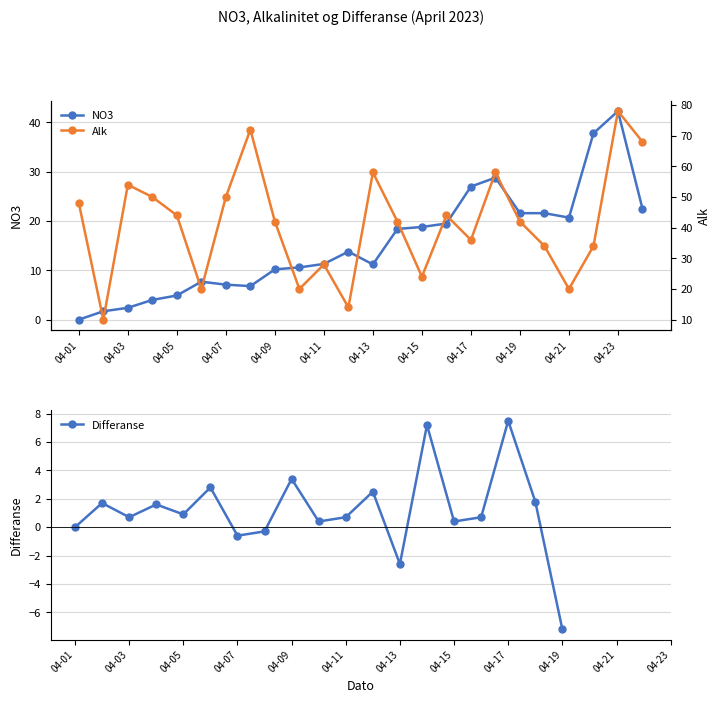

Does the chart have visible grid lines?

Yes